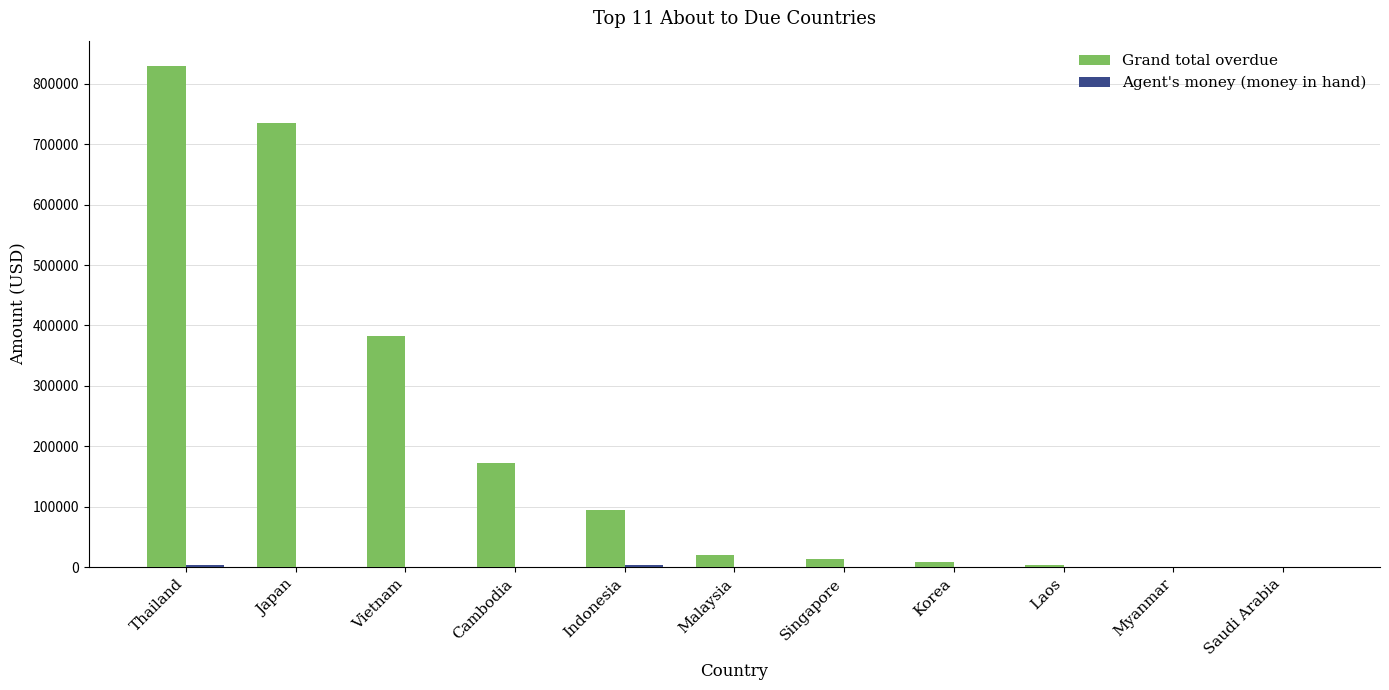

Which series changed the most between Thailand and Japan?

Grand total overdue